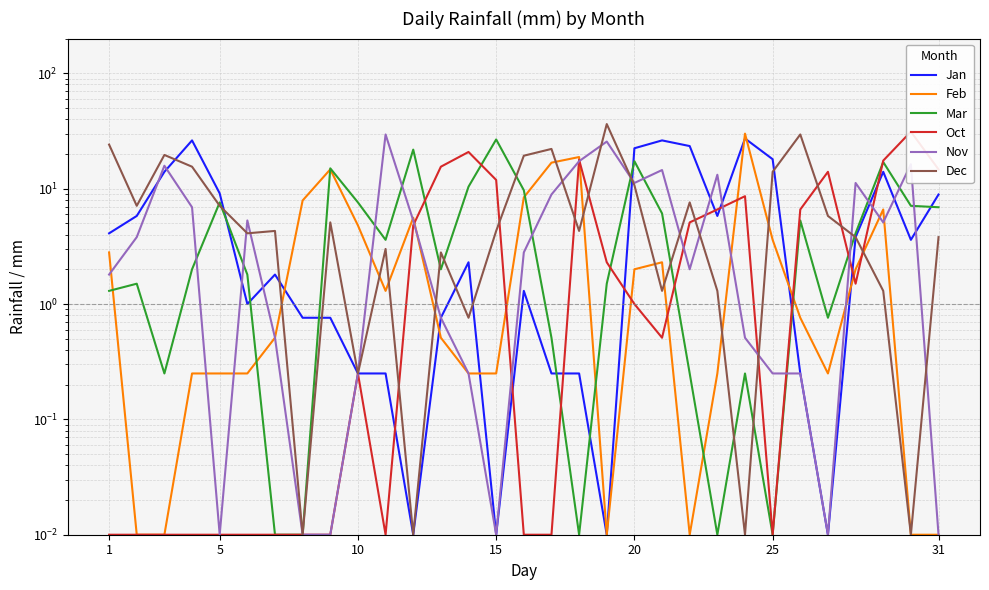

True or false: Feb and Oct cross at least once.

True